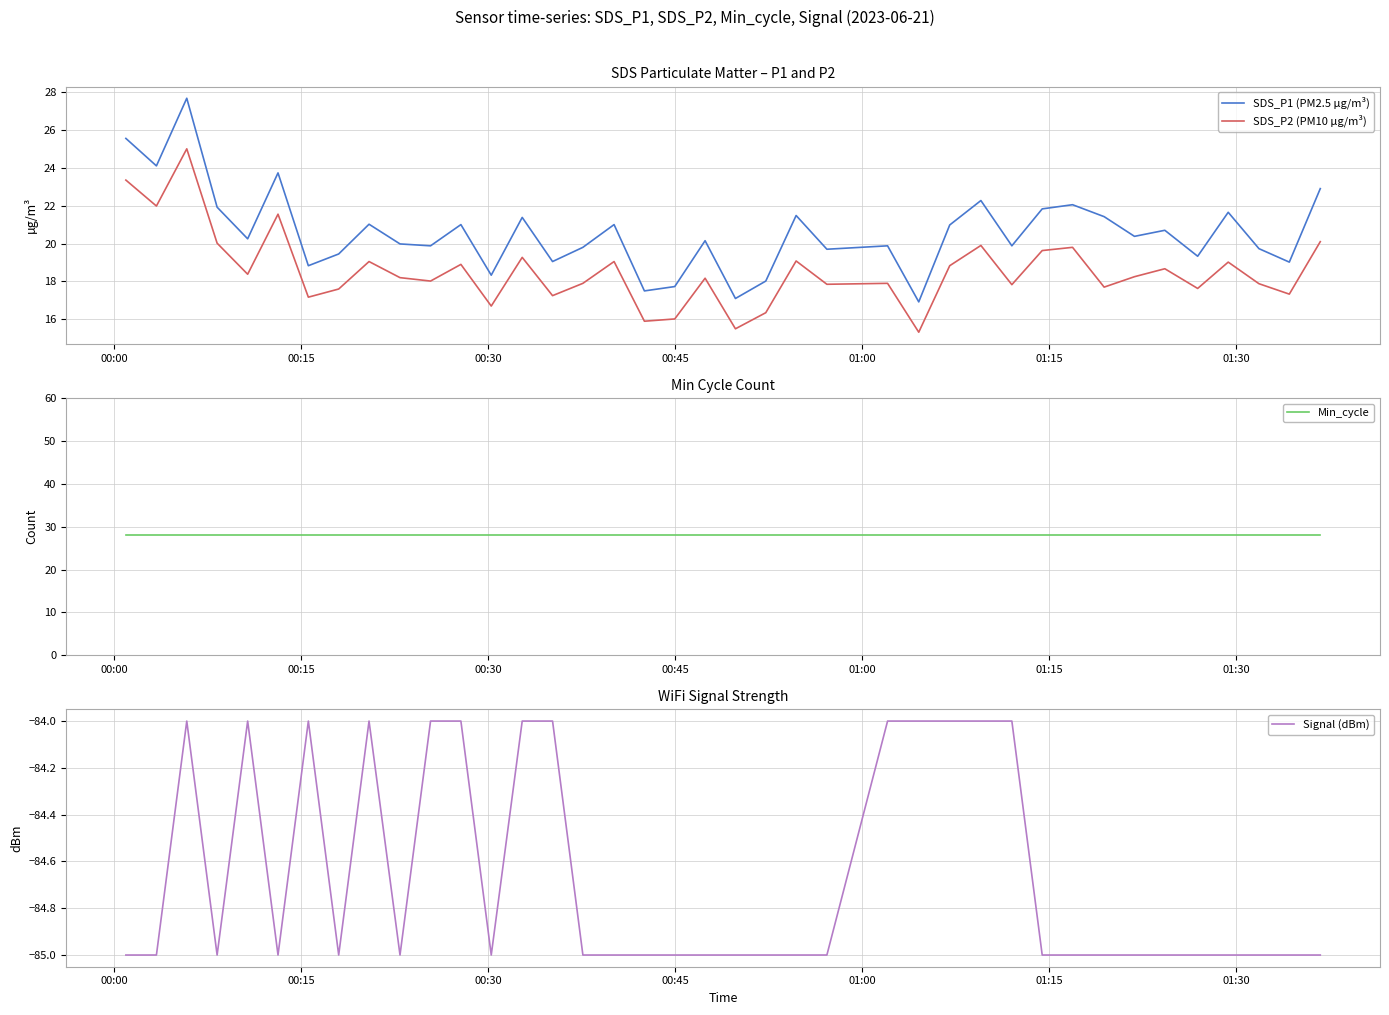

True or false: SDS_P1 (PM2.5 µg/m³) has more than 2 points higher than both neighbors.

True